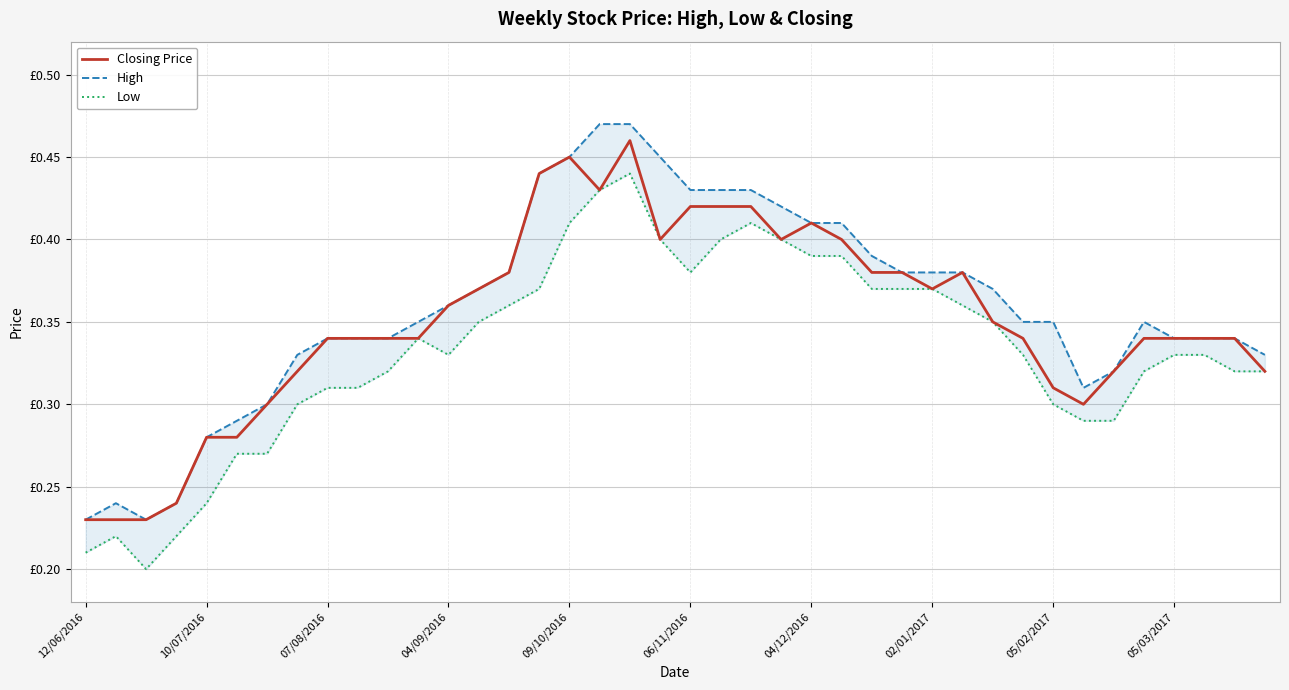

True or false: Low and Closing Price cross at least once.

False